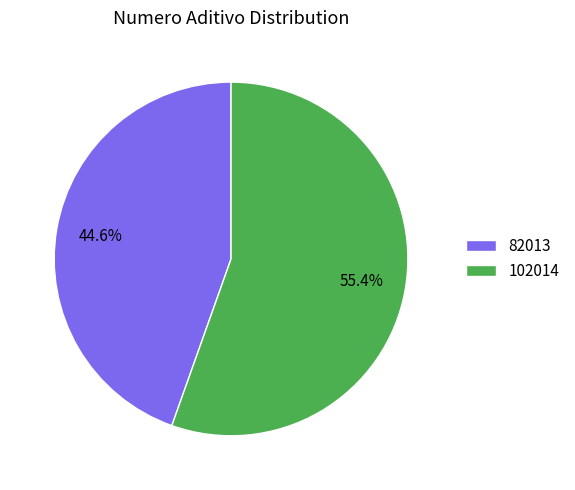

To the nearest percent, what is the combined percentage of 82013 and 102014?

100%